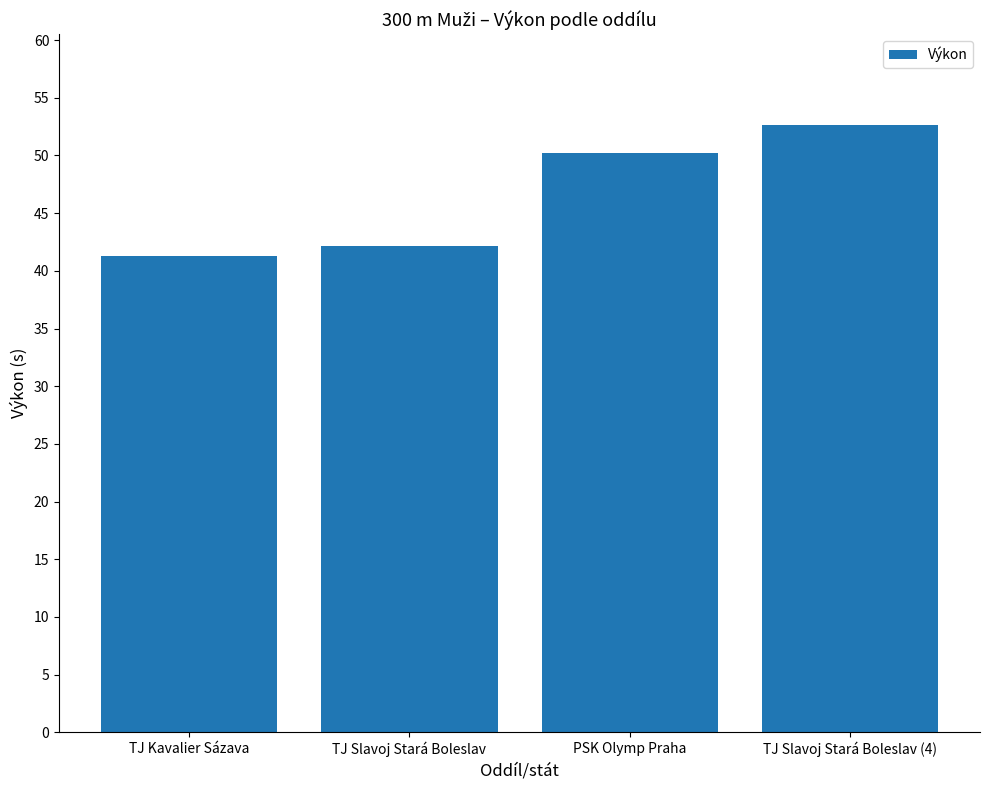

Read the value at TJ Slavoj Stará Boleslav (4).

52.6